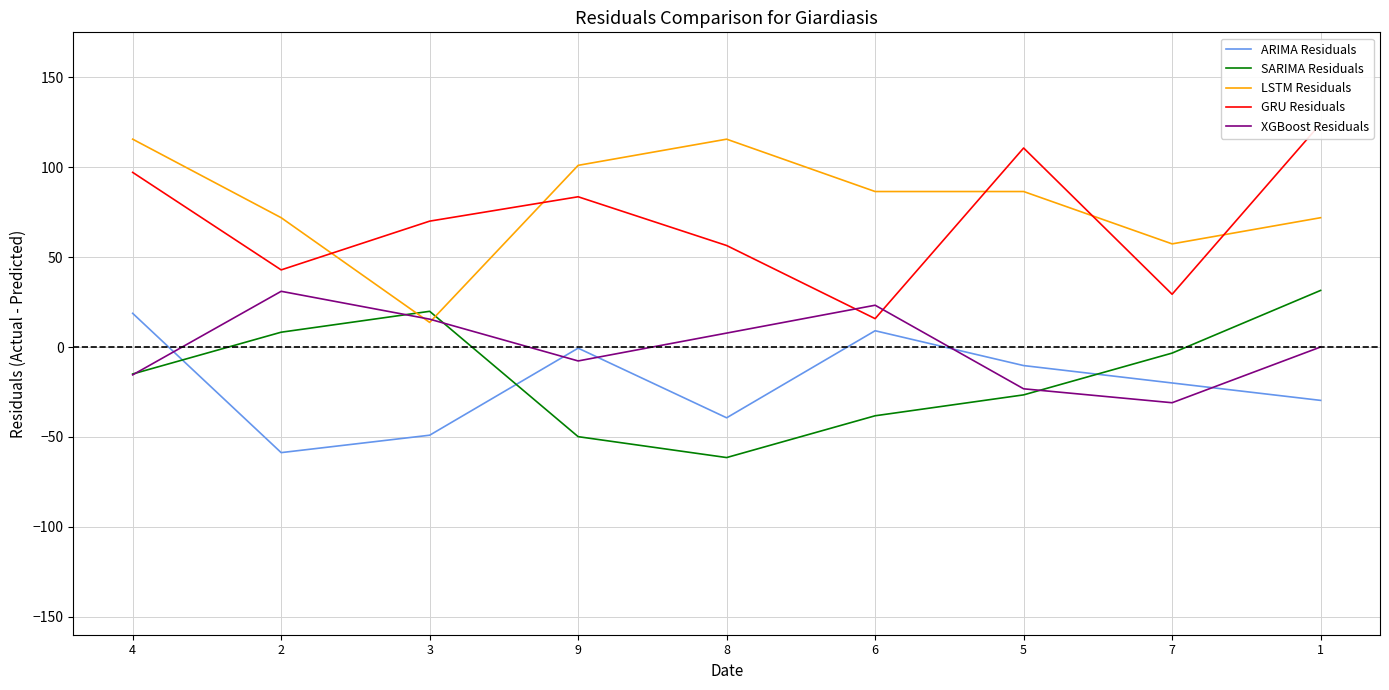

True or false: SARIMA Residuals has more than 1 points higher than both neighbors.

False